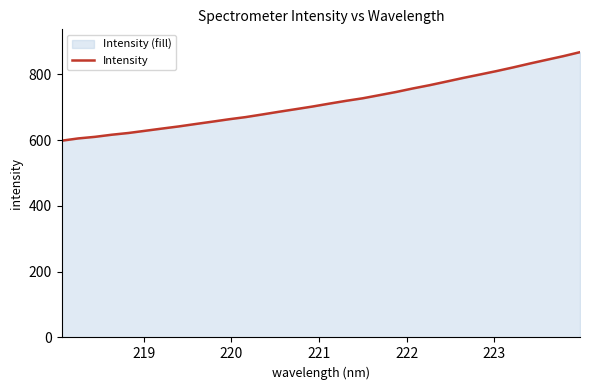

True or false: there are more than 1 points higher than both neighbors.

False